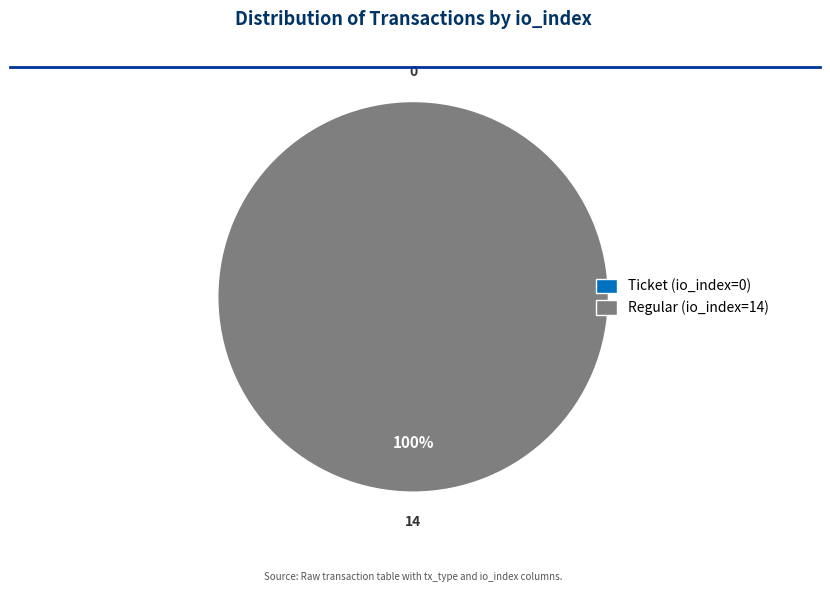

How many segments does this pie chart have?

2